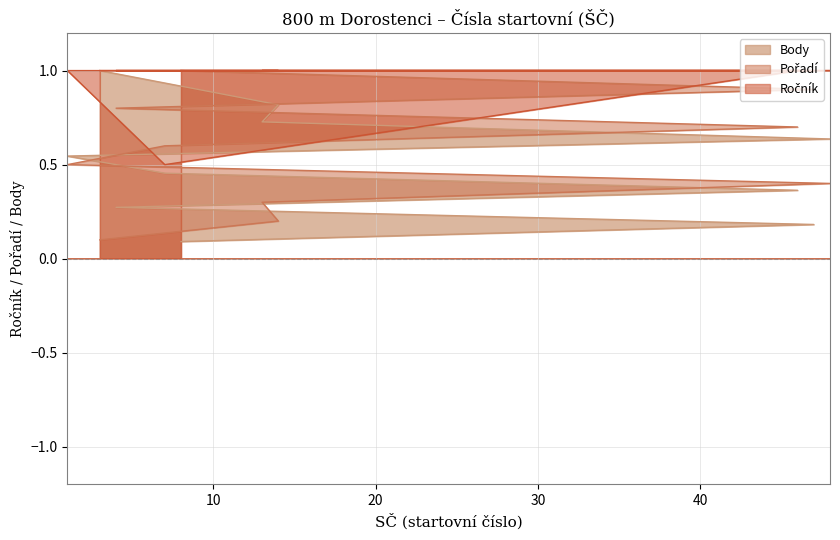

What is the maximum value shown in the chart?

1.0